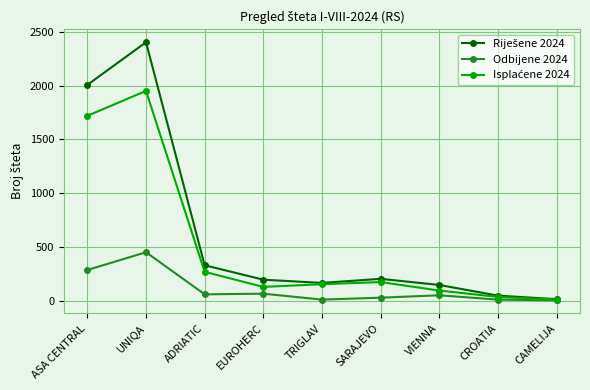

What is the maximum value shown in the chart?

2402